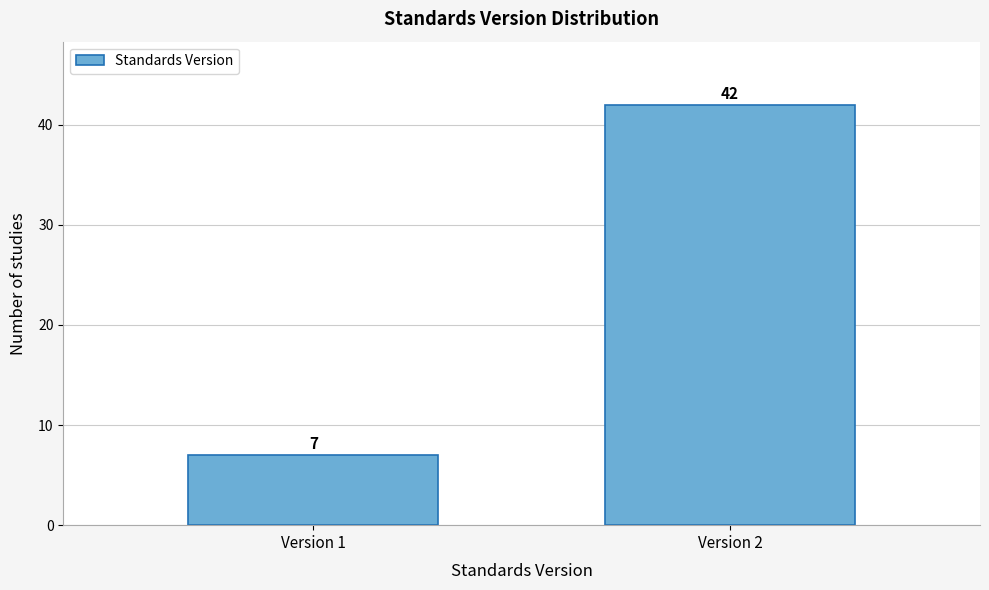

Reading left to right, extract all data points from this chart.

Version 1=7	Version 2=42